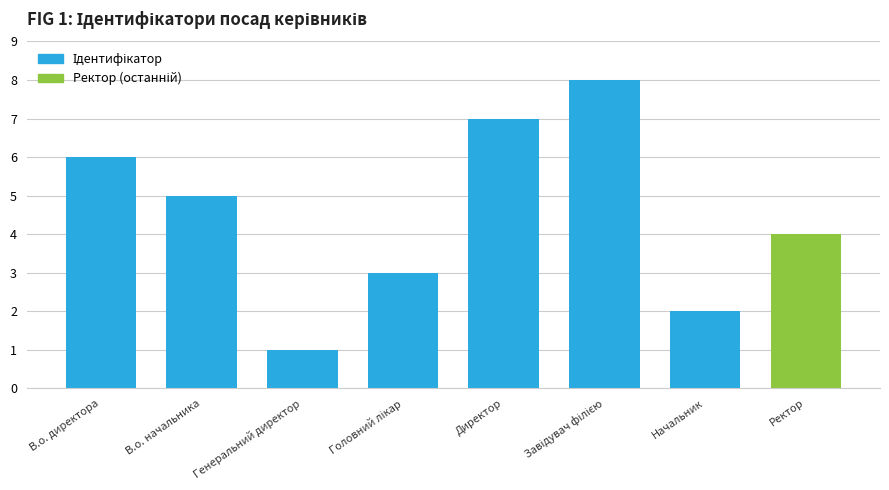

Where does the data first go above 5?

В.о. директора